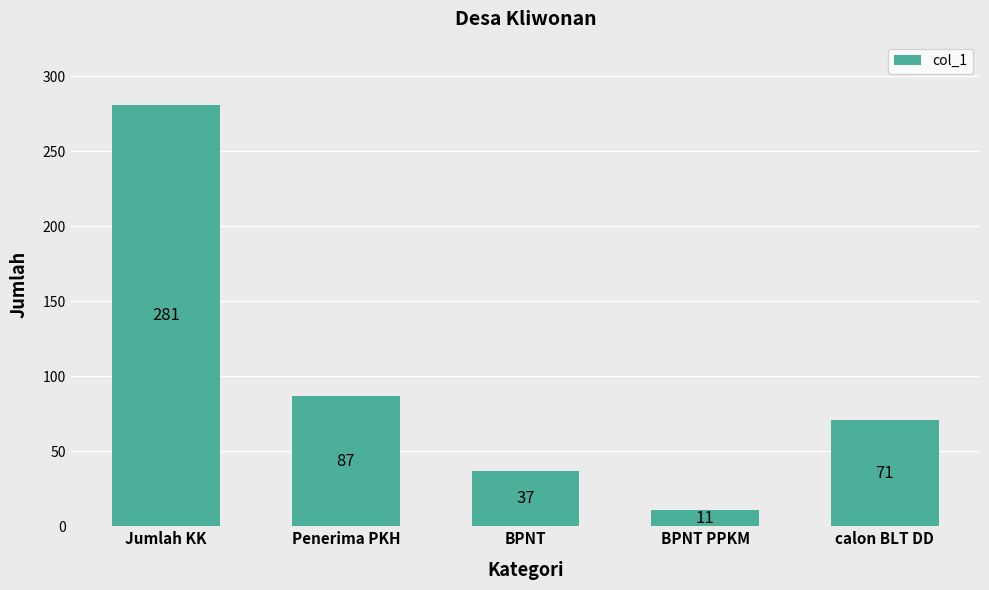

At which label does the data first exceed 71?

Jumlah KK